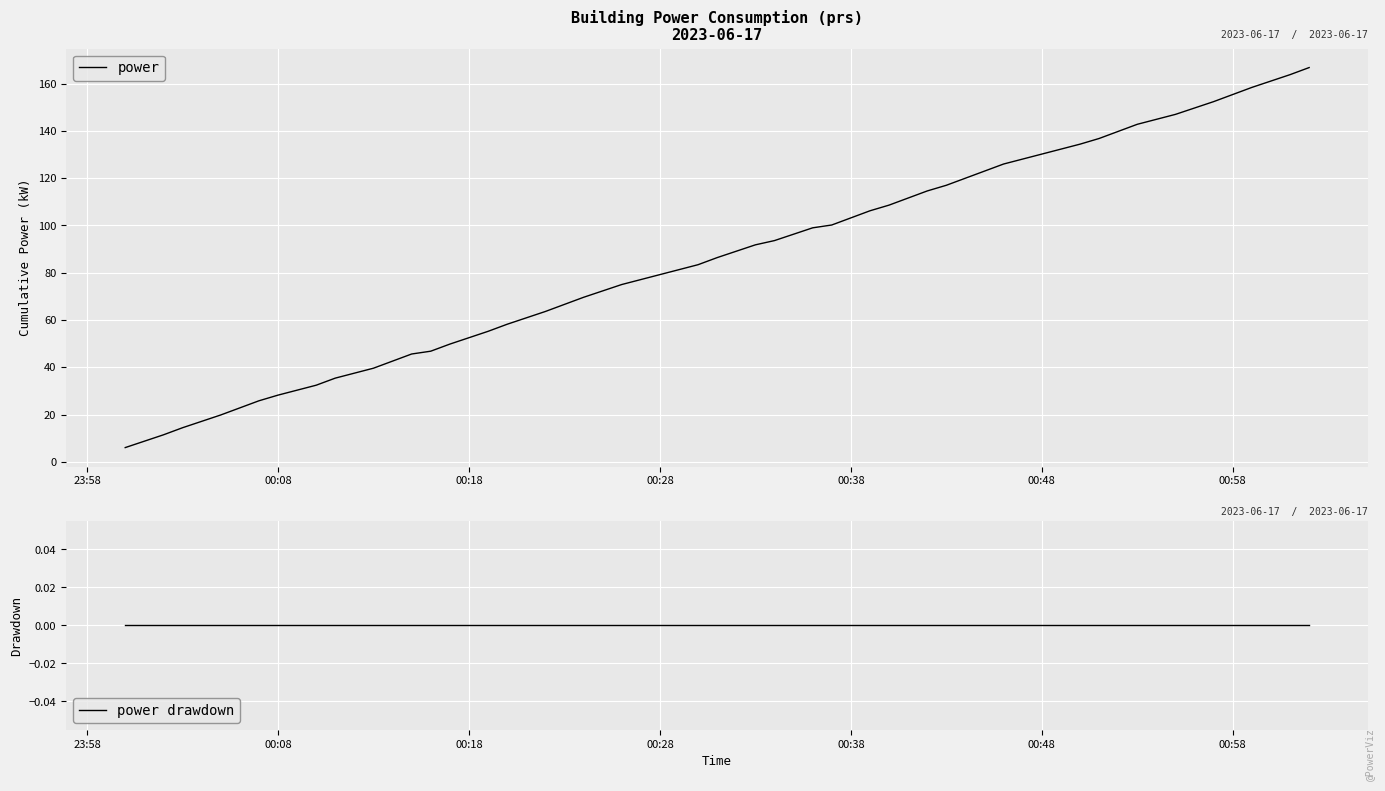

List the series in order of their overall mean, highest first.

power, power drawdown